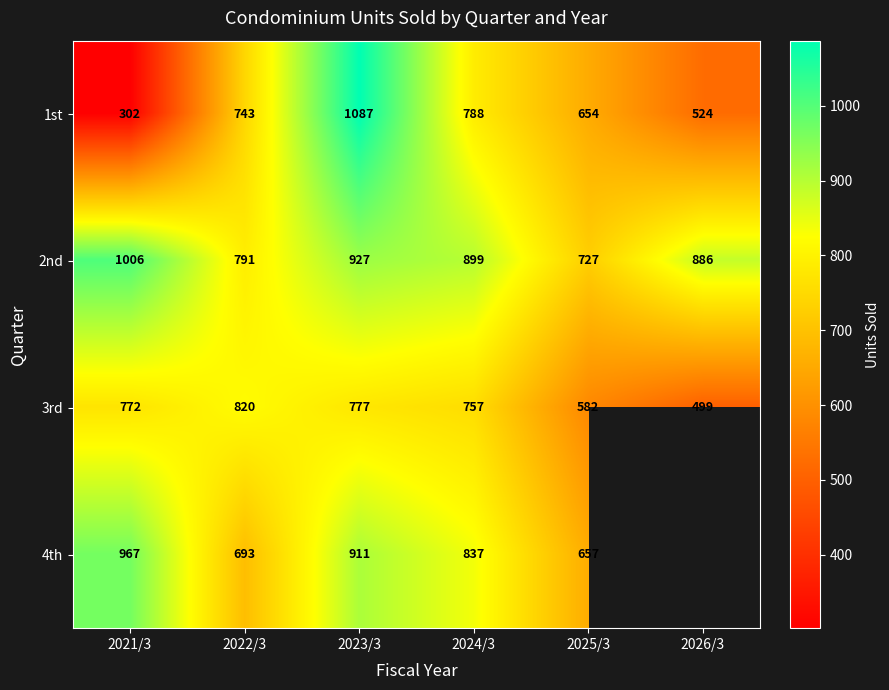

What is the difference between the maximum and minimum values in the 3rd series?

321